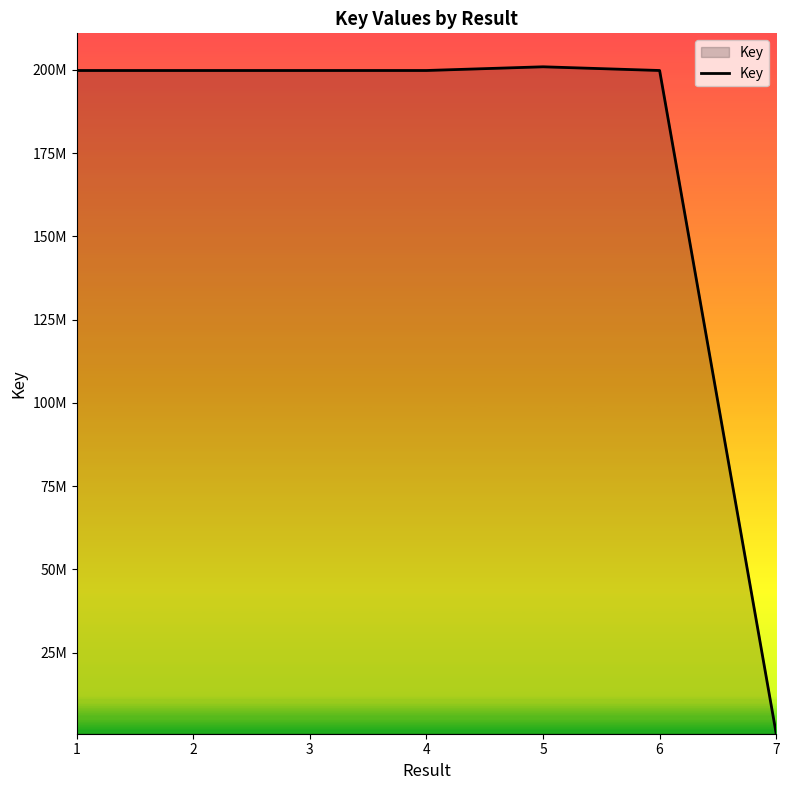

True or false: the data shows 361467562 at 5.

False